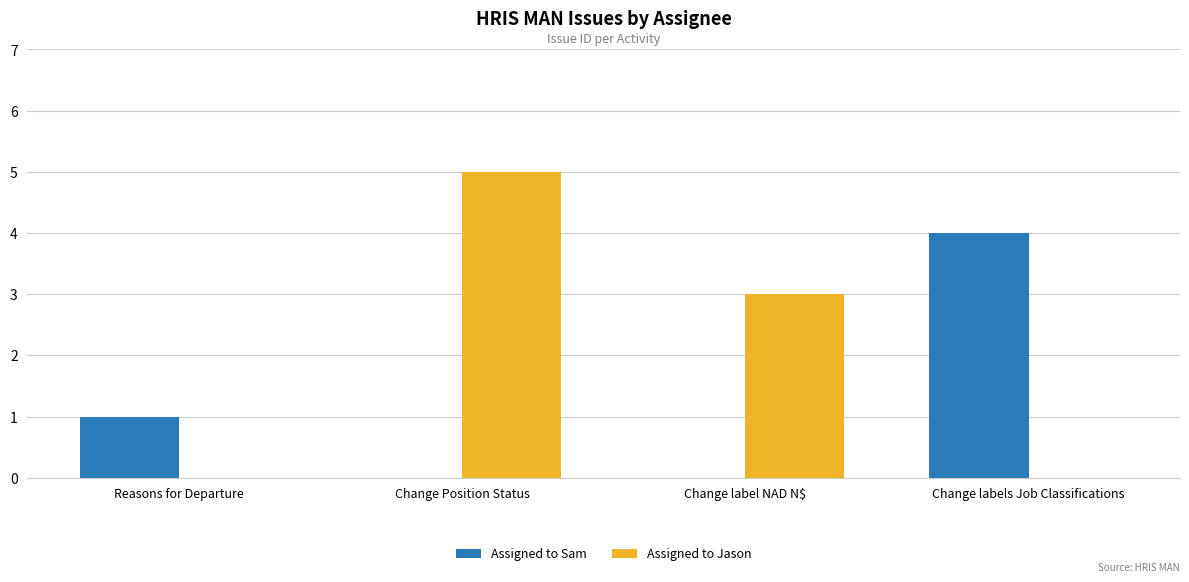

Which label corresponds to the largest value in the chart?

Change Position Status